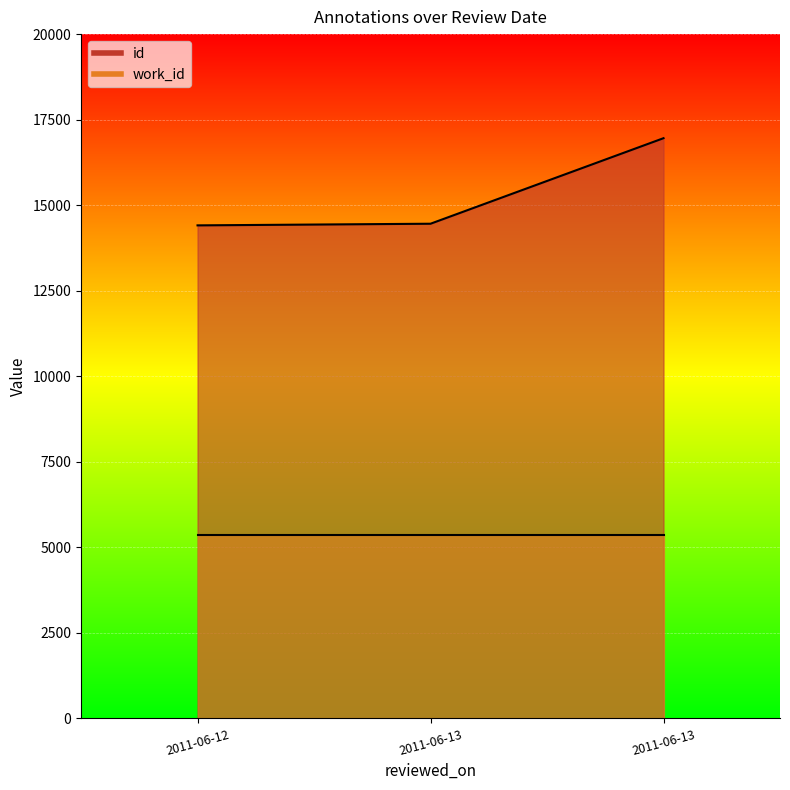

Which category has the highest value across all series?

2011-06-13